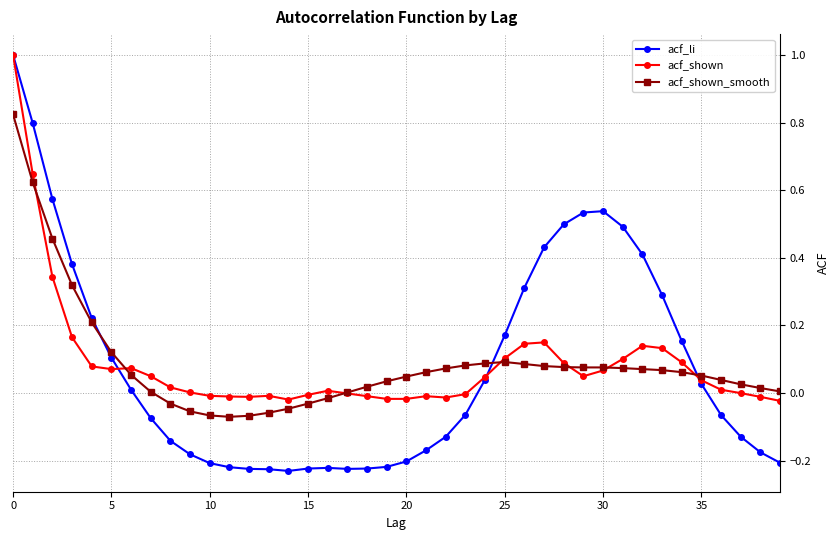

True or false: acf_shown_smooth has more than 0 points higher than both neighbors.

True